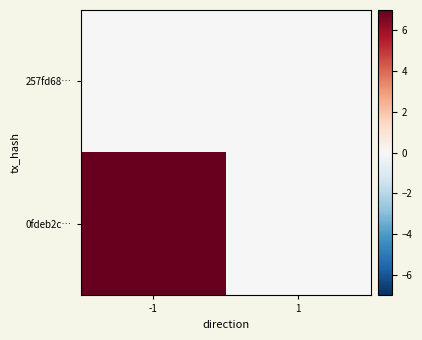

What is the total value across all series at -1?

7